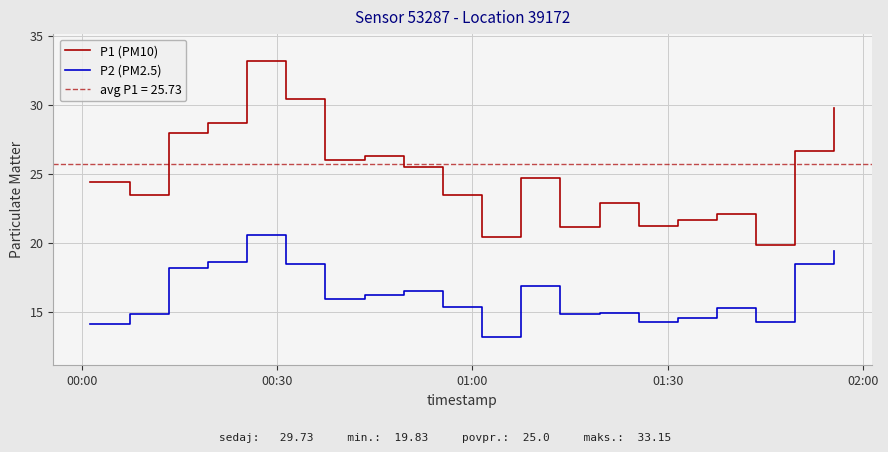

What is the maximum value for P2 (PM2.5)?

20.6